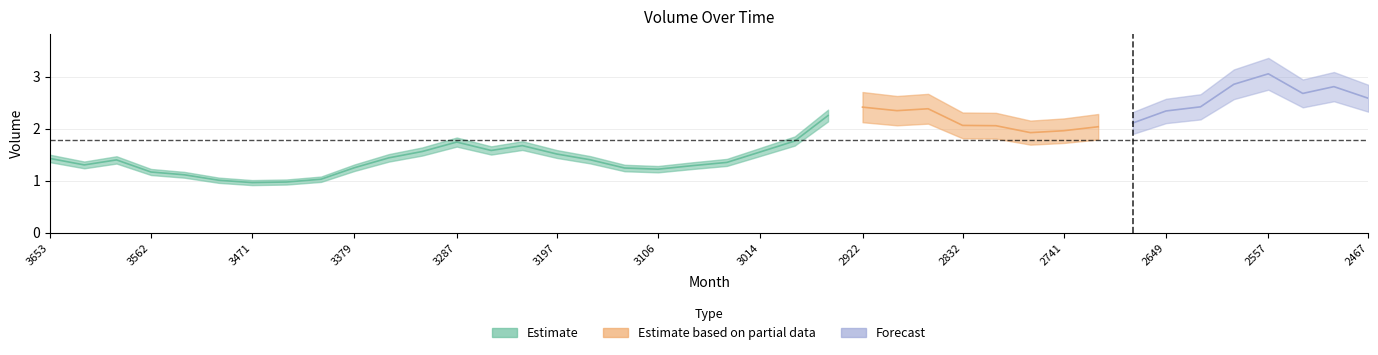

The value at 2 is 1.4. True or false?

True